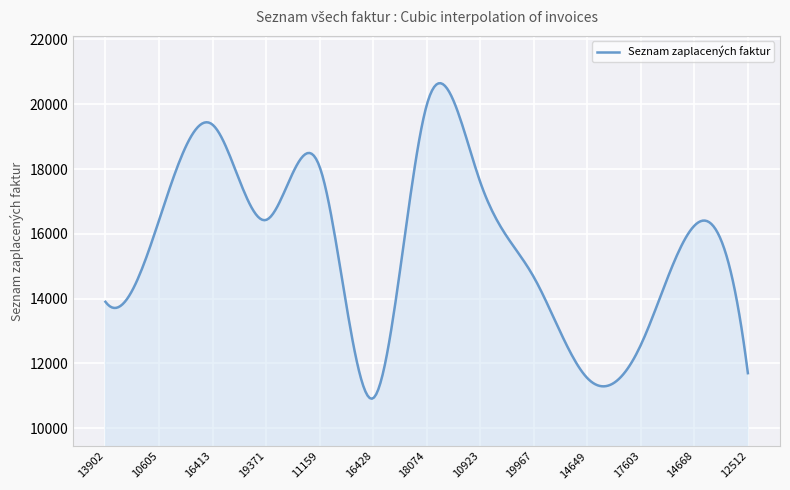

What is the greatest value displayed?

20650.0